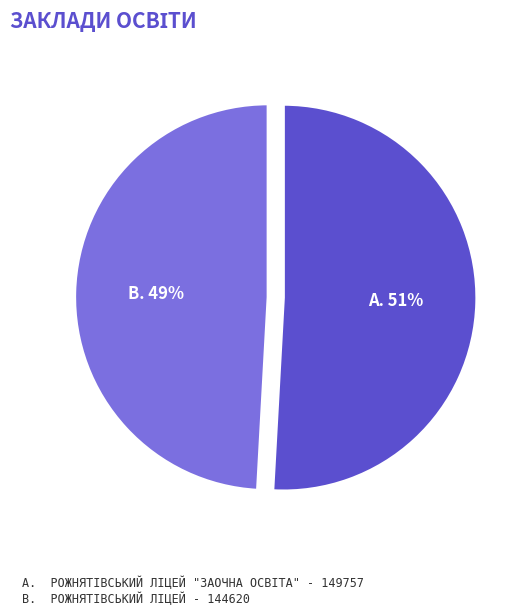

To the nearest percent, what is the average slice percentage?

50%